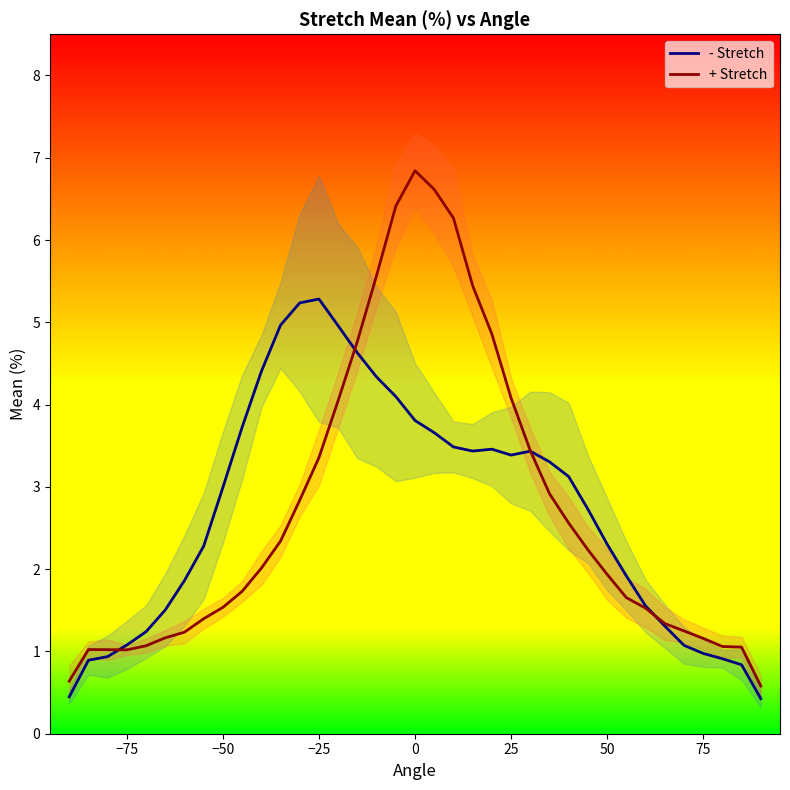

What is the highest value of the + Stretch series?

6.8